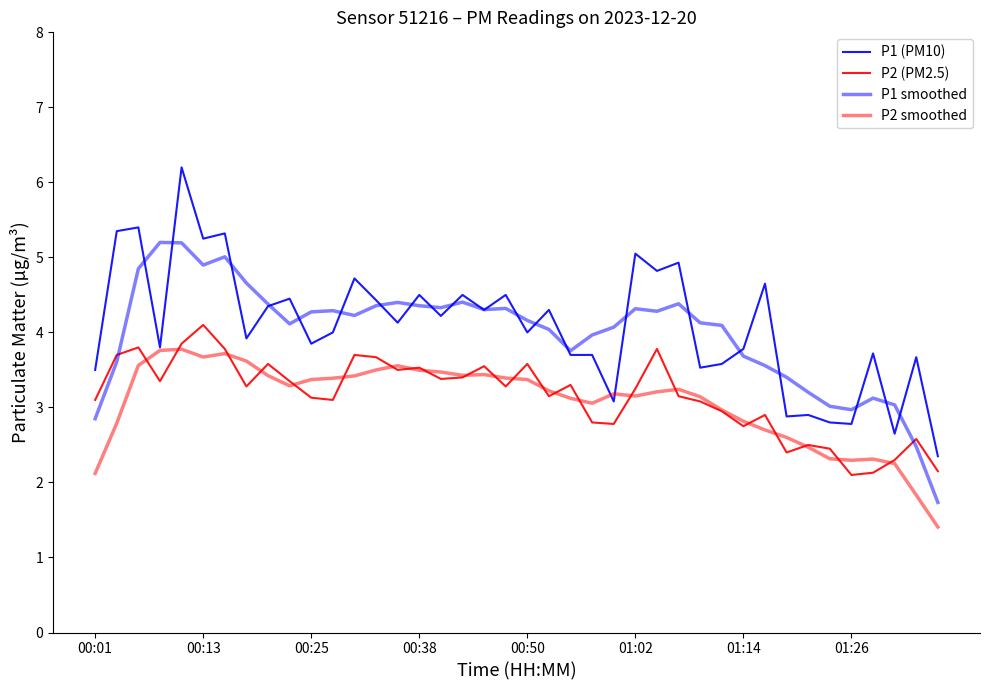

True or false: P1 (PM10) has more than 1 points higher than both neighbors.

True